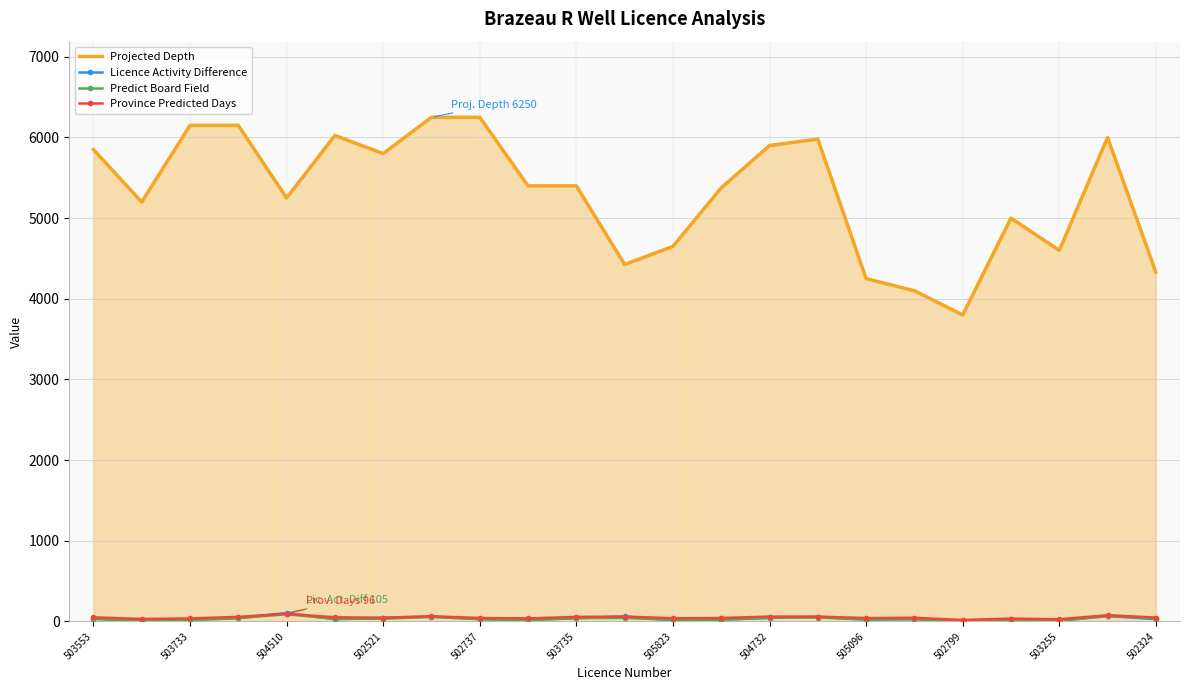

Which series has the largest range (max minus min)?

Projected Depth